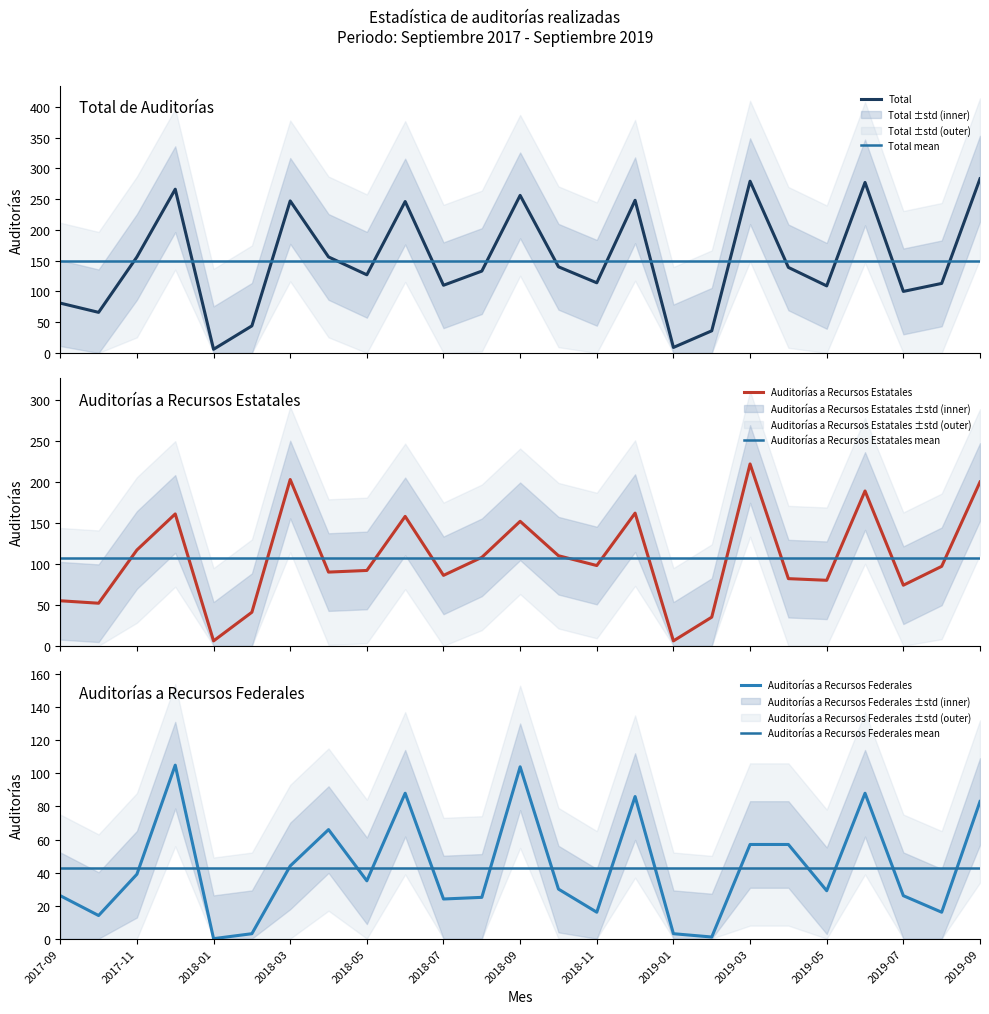

What is the total value across all series at 2017-12?

532